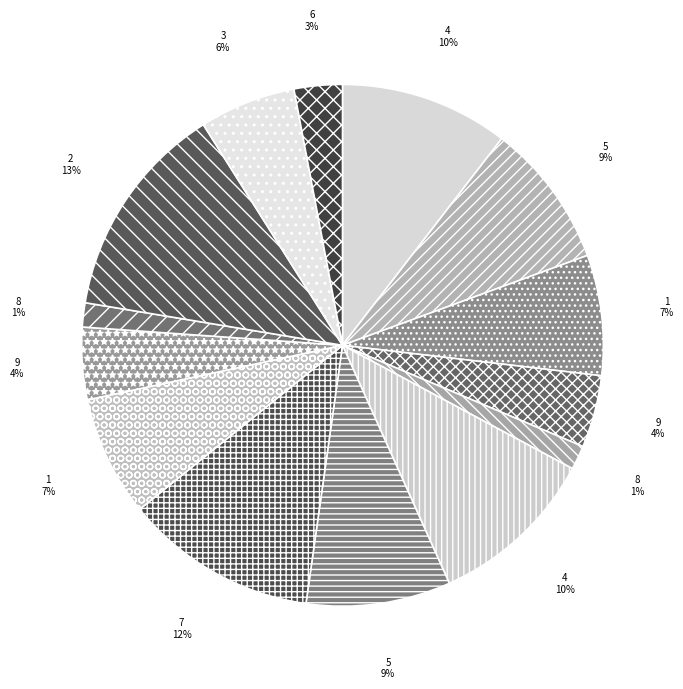

How many segments does this pie chart have?

14